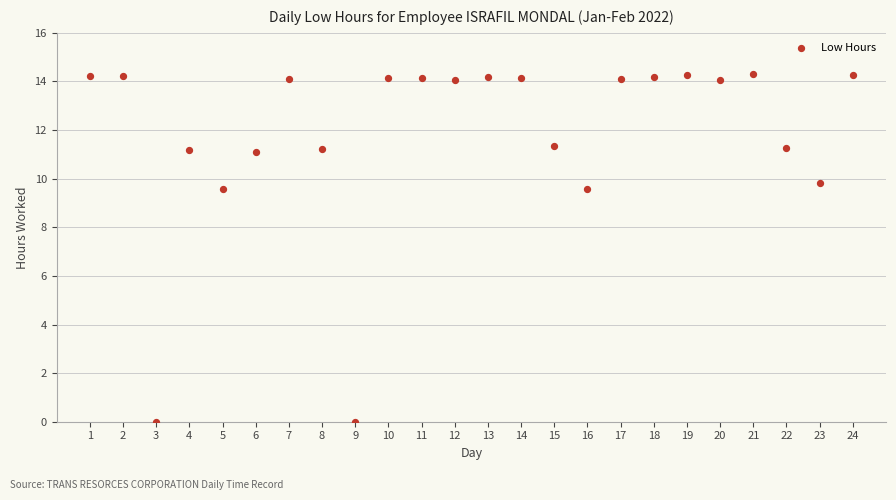

What is the range of X values (max minus min)?

23.0